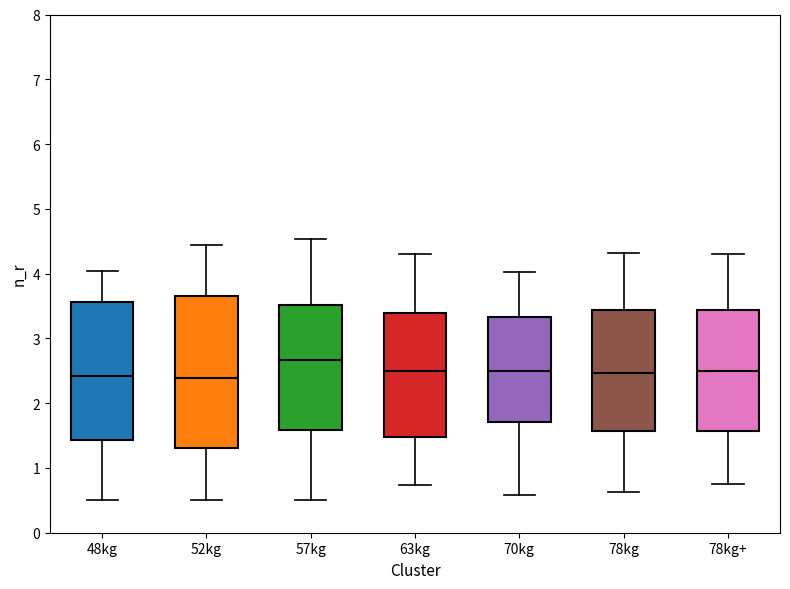

Reading left to right, read every box against the y-axis: the position of its median line, the range the box covers, and the ends of its whiskers. The values are not printed on the chart, so give them approximately, as read against the axis.

48kg: median 2.4, box 1.4 to 3.6, whiskers 0.5 to 4.0
52kg: median 2.4, box 1.3 to 3.7, whiskers 0.5 to 4.4
57kg: median 2.7, box 1.6 to 3.5, whiskers 0.5 to 4.5
63kg: median 2.5, box 1.5 to 3.4, whiskers 0.7 to 4.3
70kg: median 2.5, box 1.7 to 3.3, whiskers 0.6 to 4.0
78kg: median 2.5, box 1.6 to 3.4, whiskers 0.6 to 4.3
78kg+: median 2.5, box 1.6 to 3.4, whiskers 0.8 to 4.3